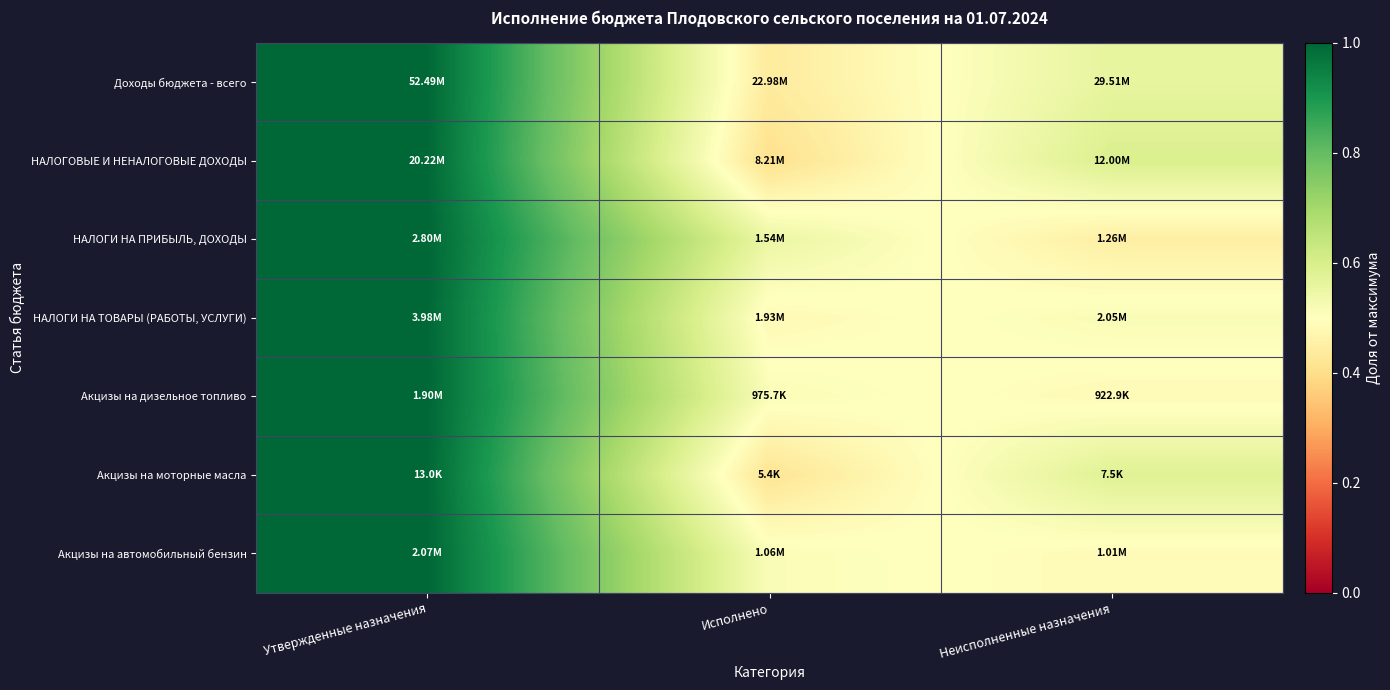

What is the minimum value shown in the chart?

0.4